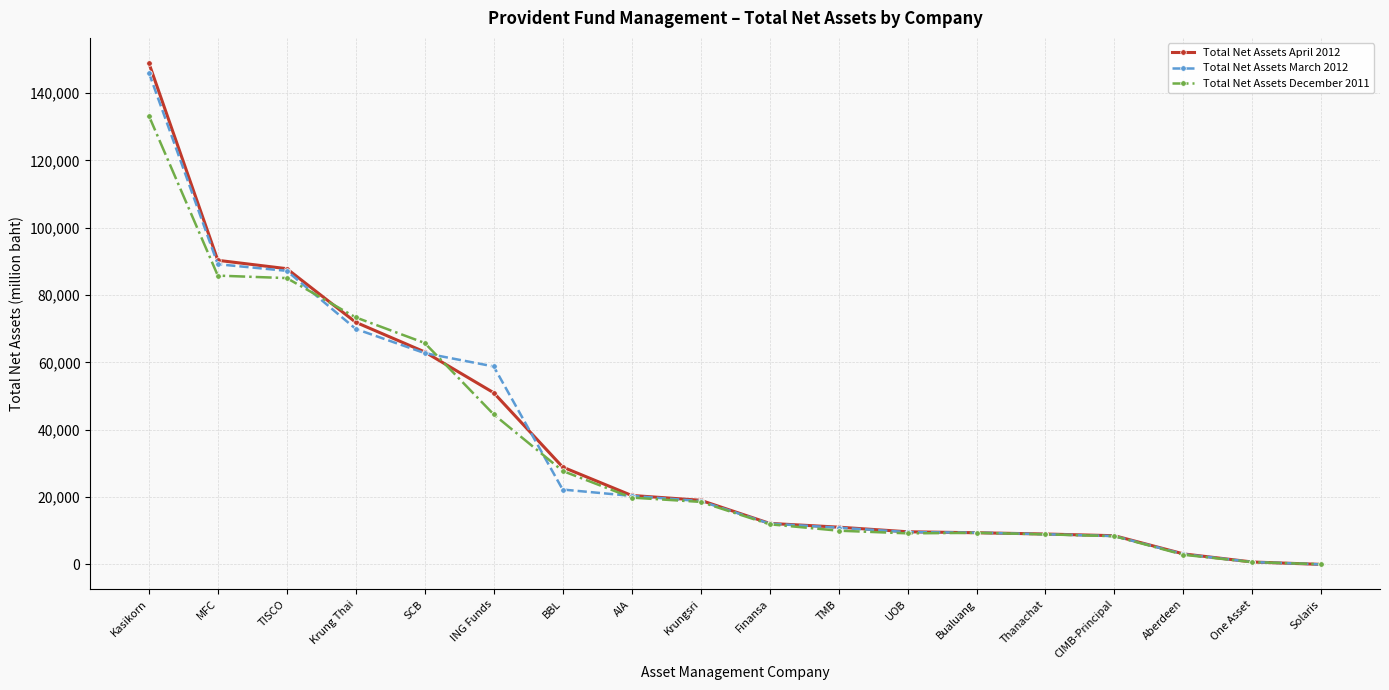

What is the difference between the Total Net Assets March 2012 values at Solaris and Bualuang?

9429.7